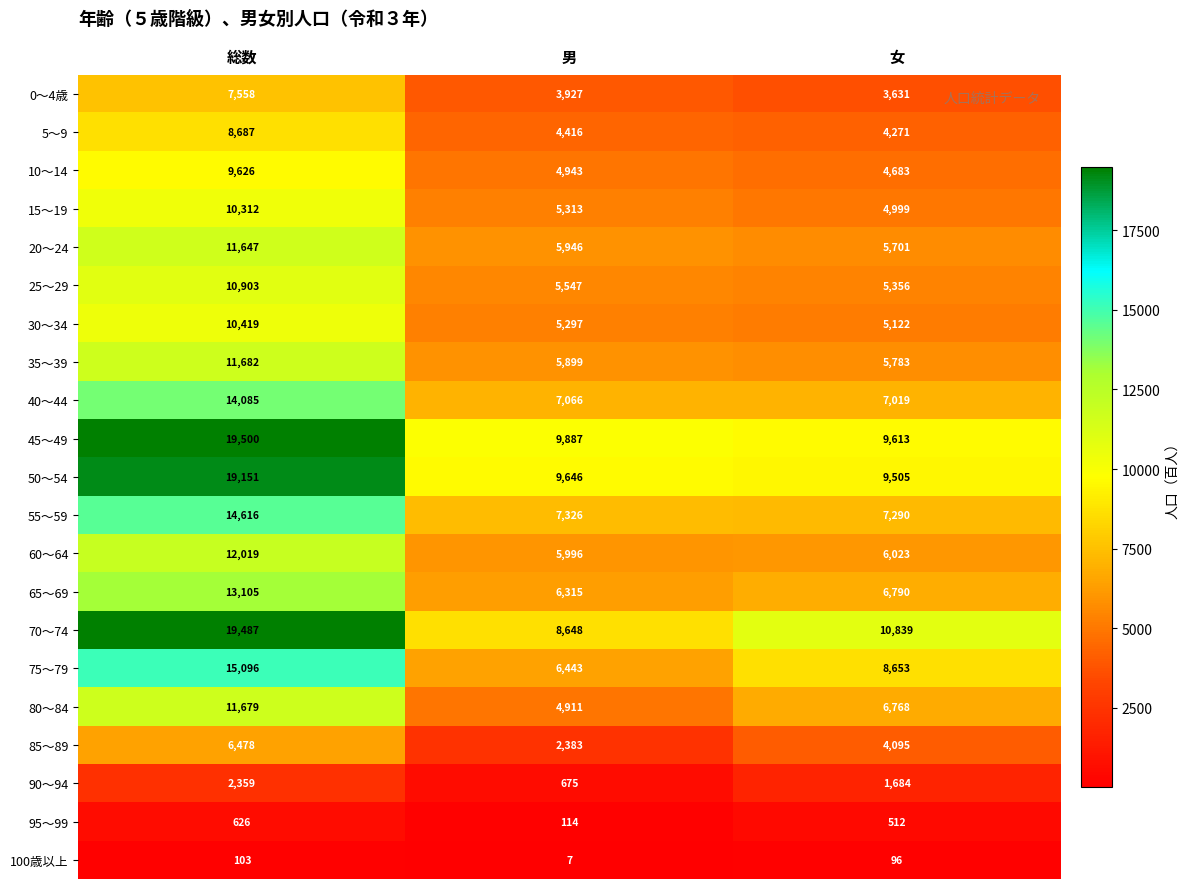

What is the difference between the maximum and minimum values in the 15～19 series?

5313